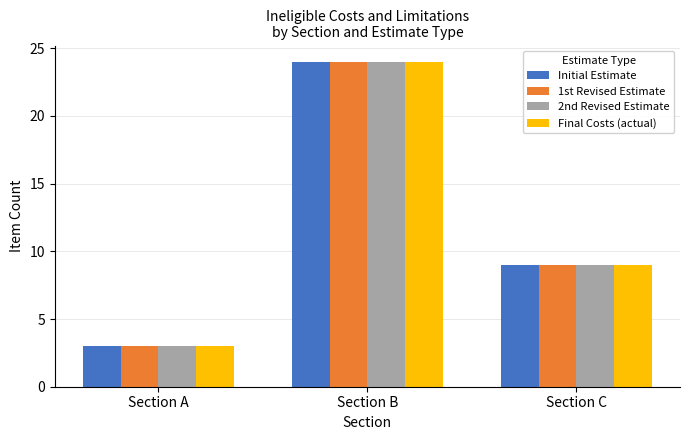

Is it true that Initial Estimate equals 15 at Section C?

False